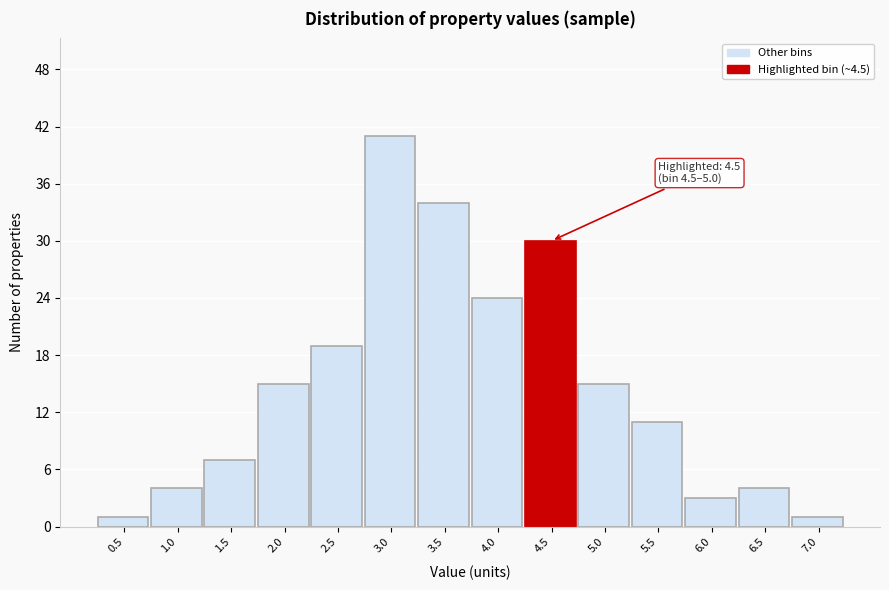

Reading left to right, transcribe all the data shown in this chart.

0.5=1	1.0=4	1.5=7	2.0=15	2.5=19	3.0=41	3.5=34	4.0=24	4.5=30	5.0=15	5.5=11	6.0=3	6.5=4	7.0=1